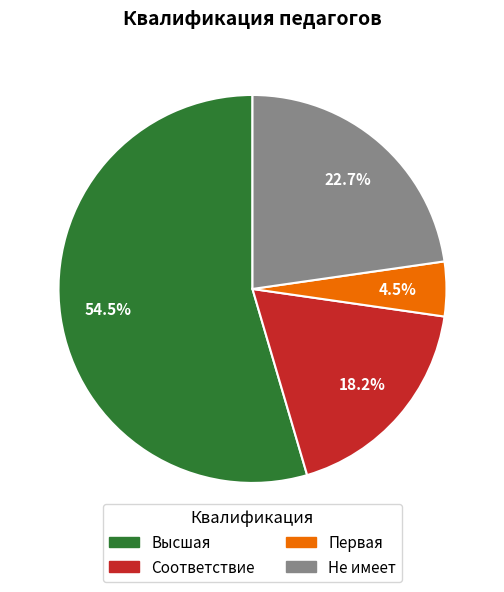

The Соответствие slice represents 30% of the pie. True or false?

False